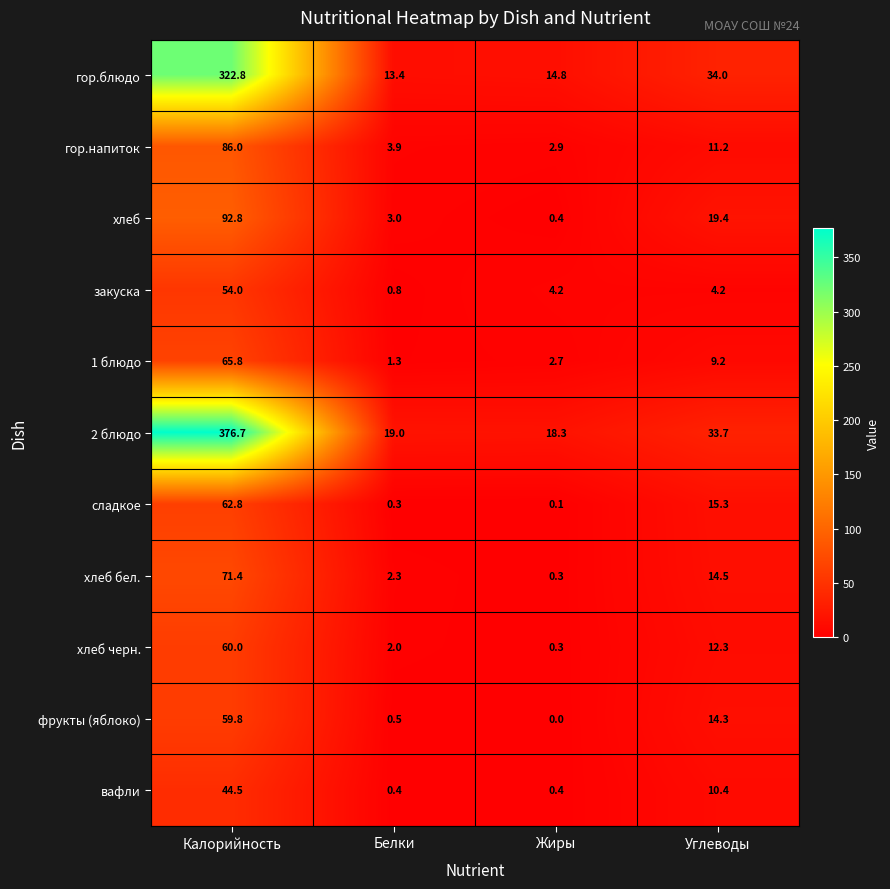

What is the difference between the maximum and minimum values in the хлеб series?

92.4